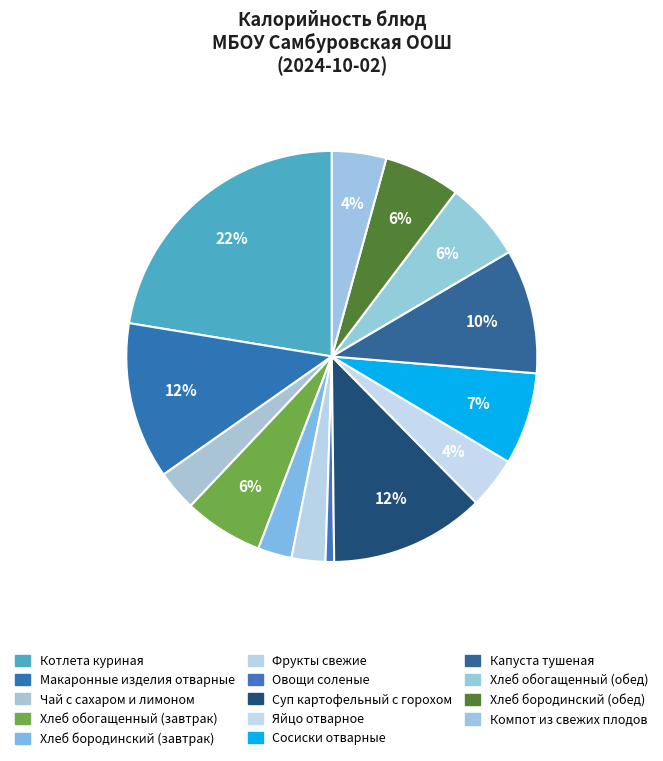

Does Фрукты свежие represent more than half of the total?

No